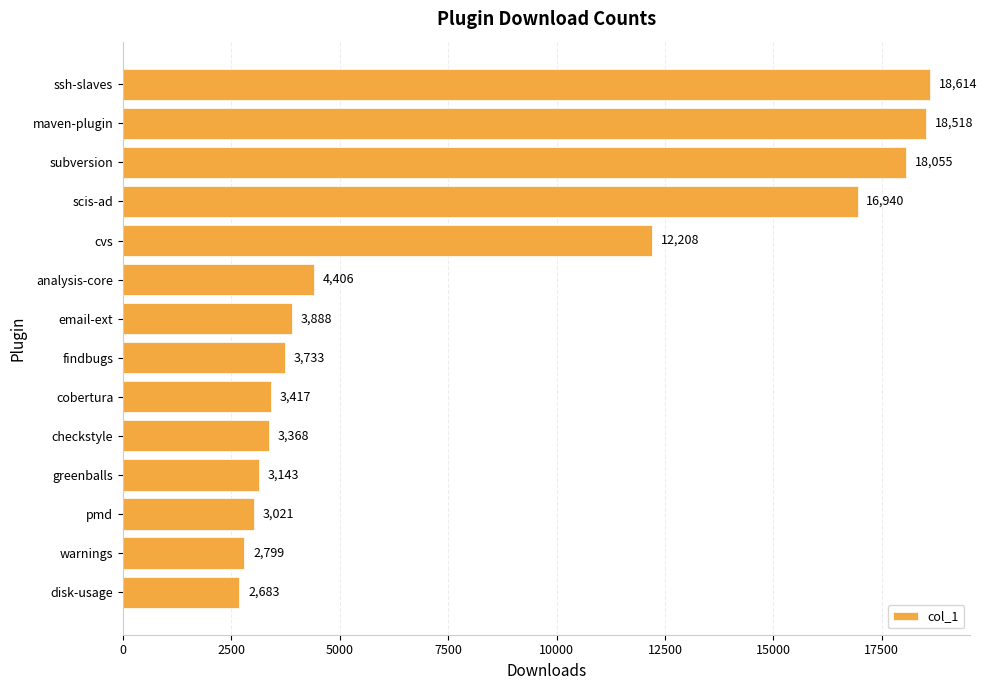

Reading bottom to top, list all the values displayed in this chart.

disk-usage=2683	warnings=2799	pmd=3021	greenballs=3143	checkstyle=3368	cobertura=3417	findbugs=3733	email-ext=3888	analysis-core=4406	cvs=12208	scis-ad=16940	subversion=18055	maven-plugin=18518	ssh-slaves=18614